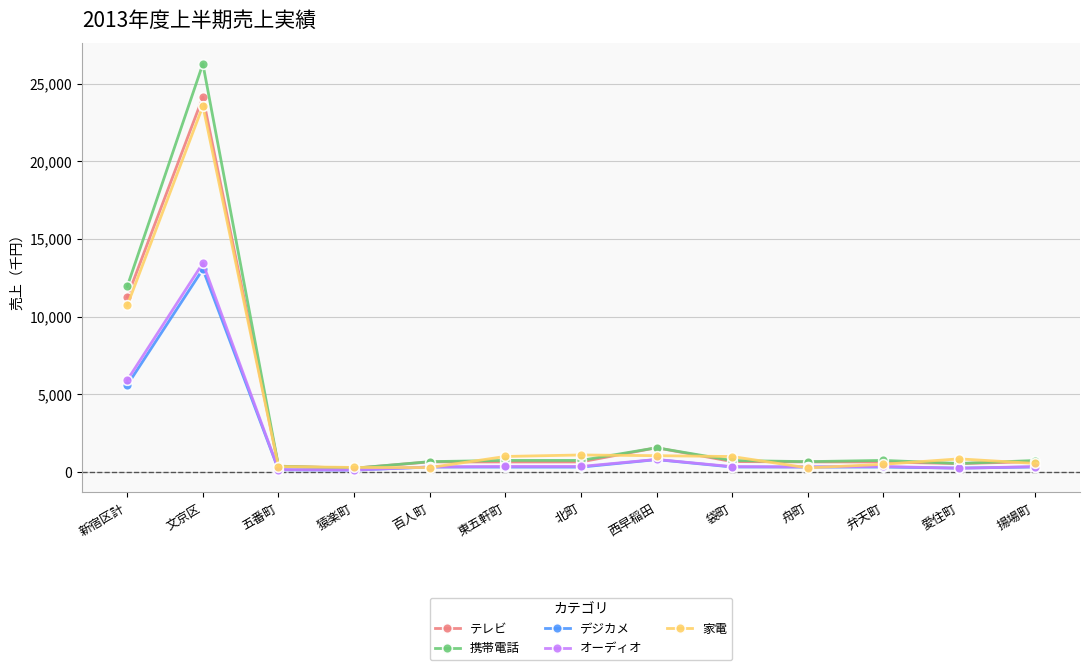

At which category does テレビ reach its first local peak?

文京区